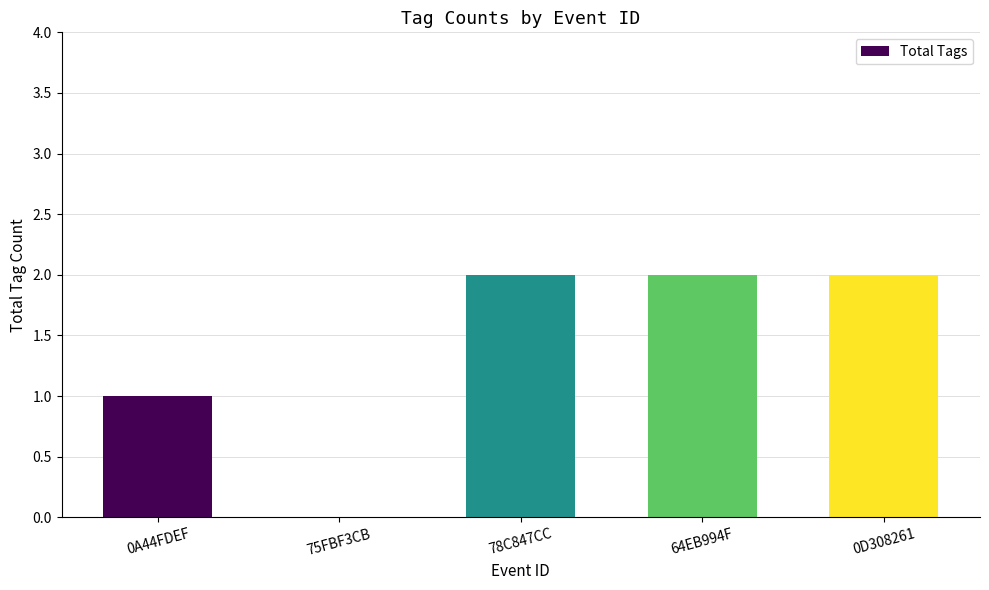

Between 0A44FDEF and 78C847CC, which is larger?

78C847CC